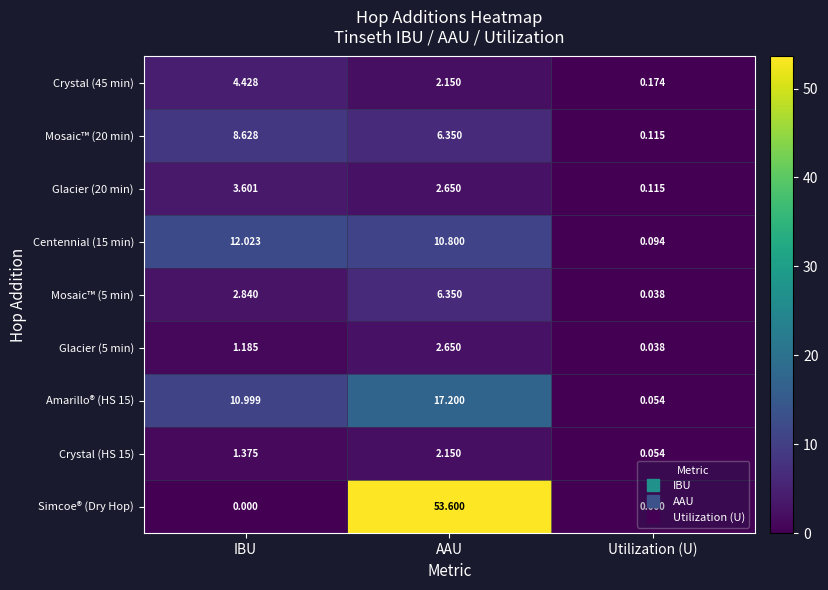

At which label is Crystal (45 min) closest to 2?

AAU